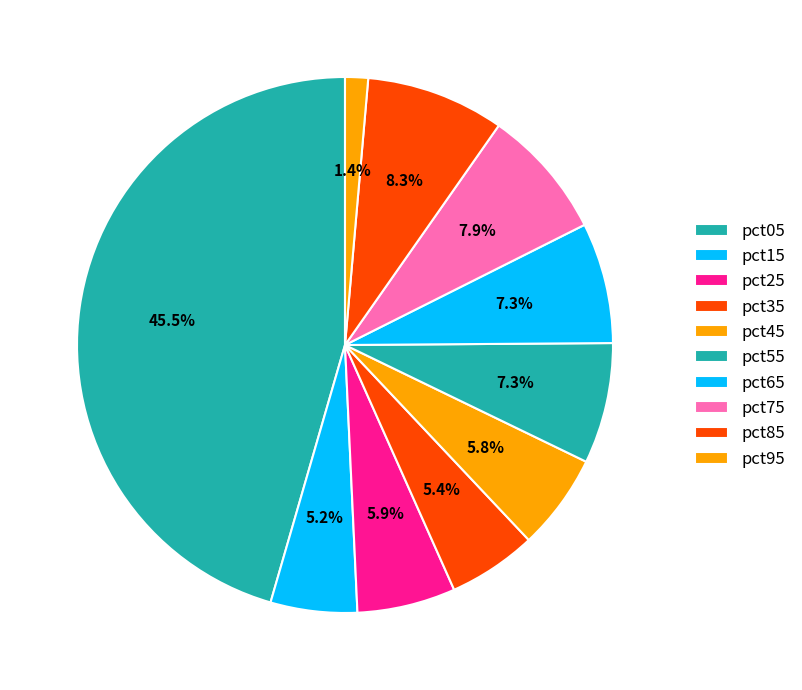

Is there a majority slice in this chart?

No